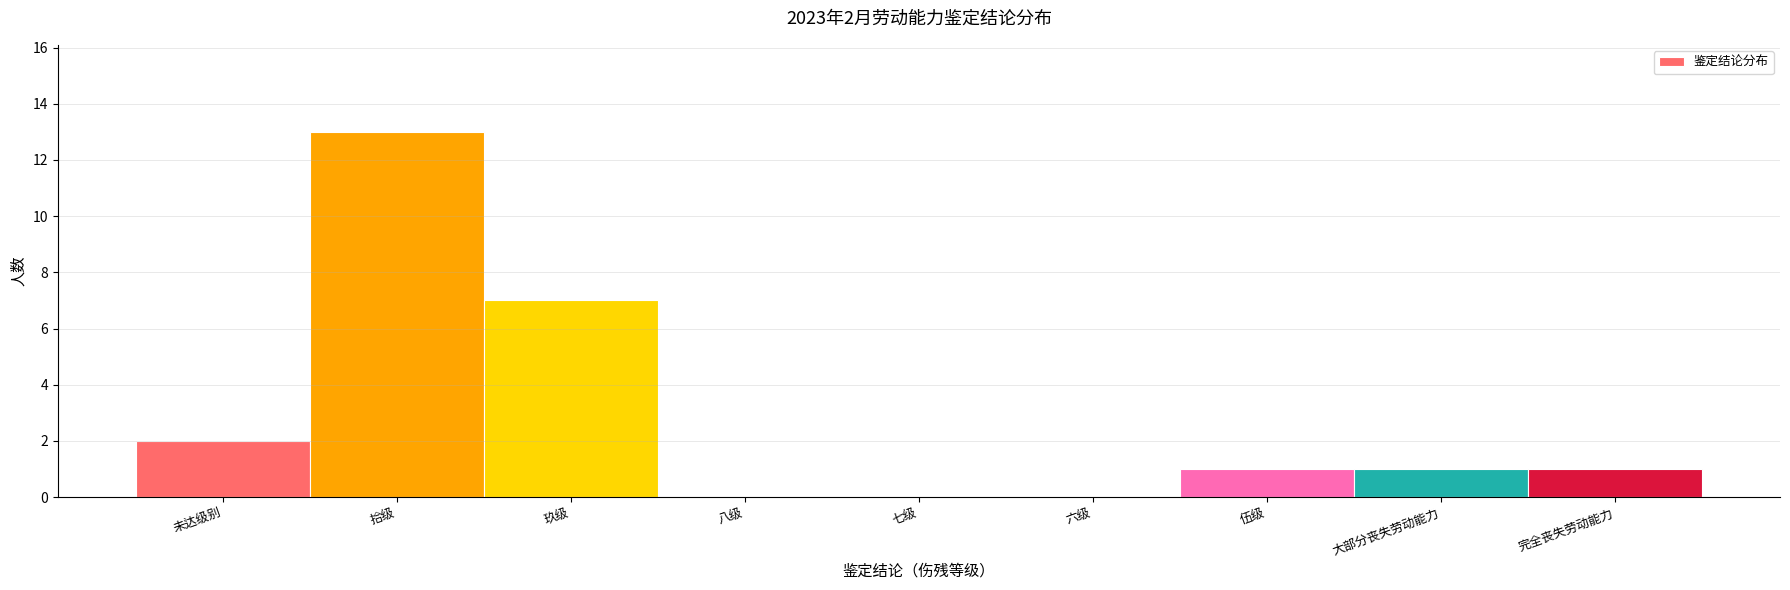

Reading left to right, what are all the values shown in this chart?

未达级别=2	拾级=13	玖级=7	八级=0	七级=0	六级=0	伍级=1	大部分丧失劳动能力=1	完全丧失劳动能力=1